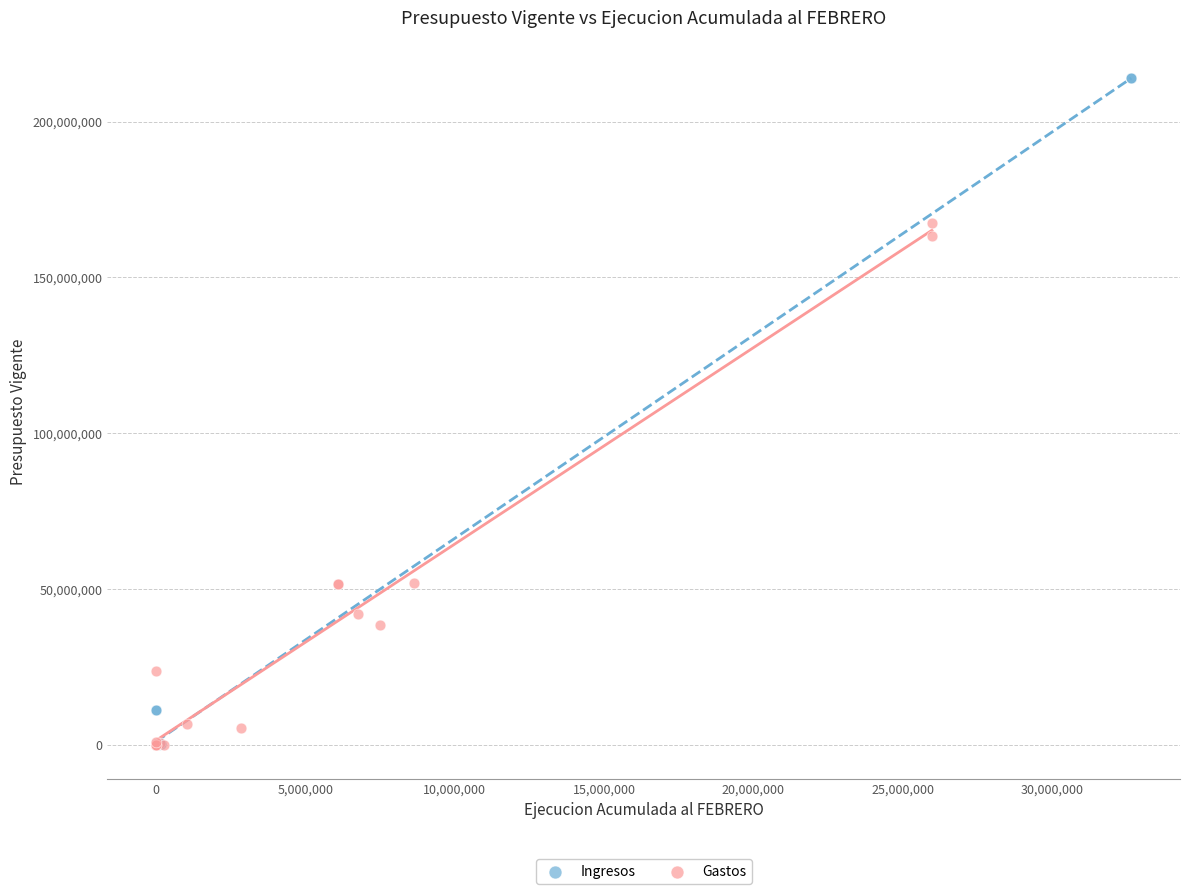

Which series reaches the maximum Y coordinate?

Ingresos